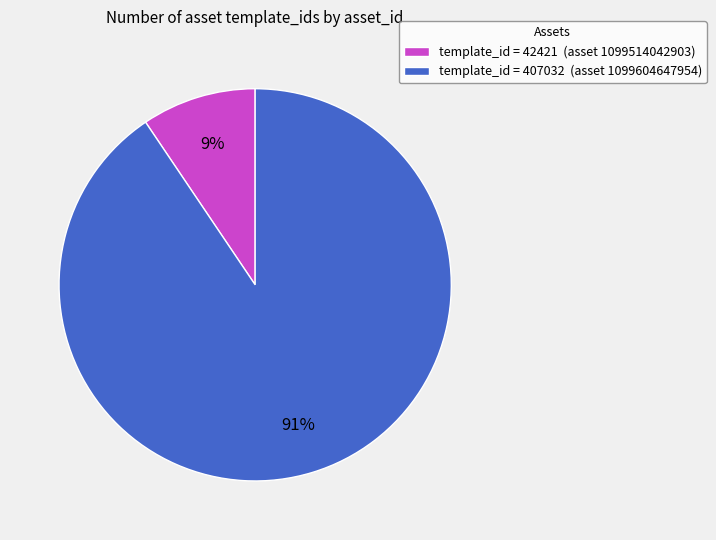

Does any single category account for the majority?

Yes